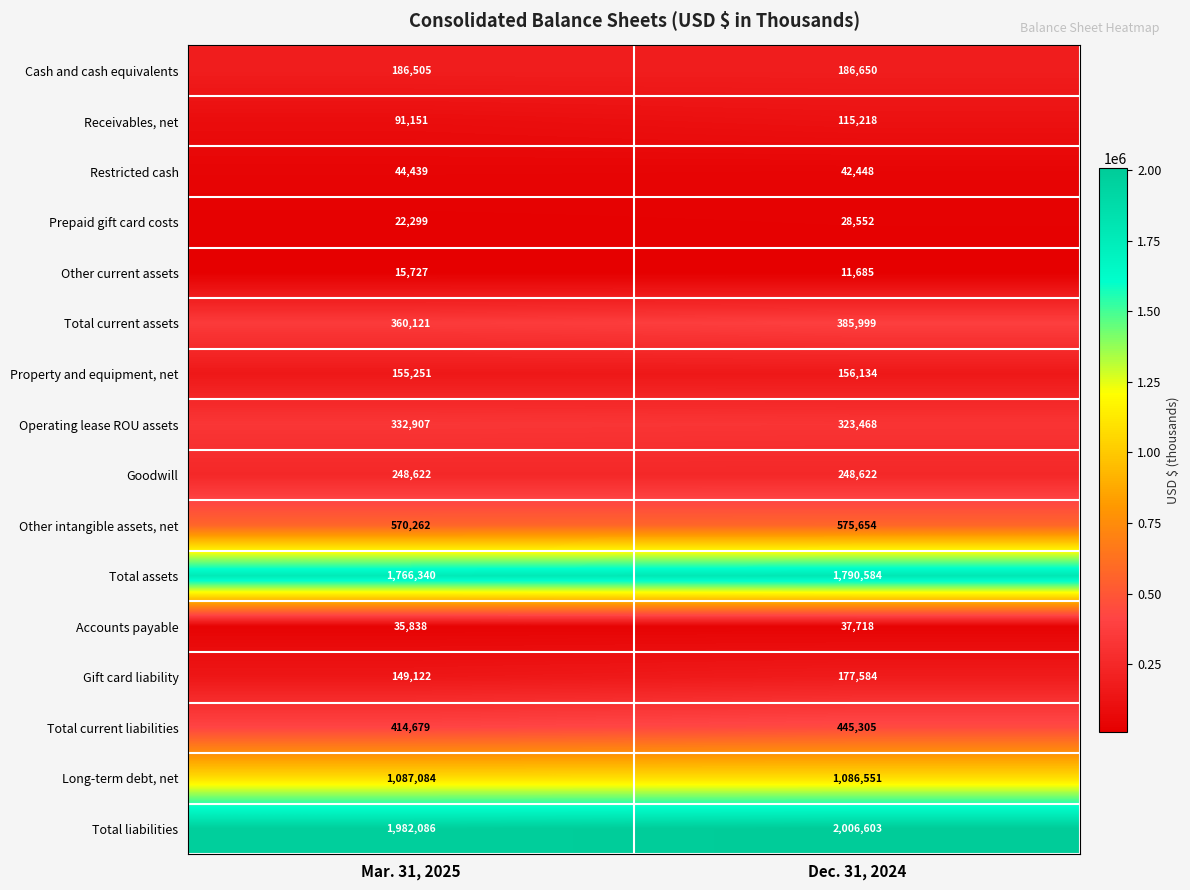

Which series has the largest range (max minus min)?

Total current liabilities